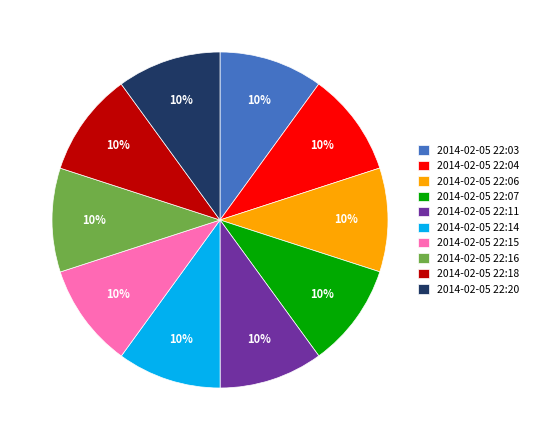

Approximately how many times larger is the value at 2014-02-05 22:18 compared to 2014-02-05 22:20?

1.0